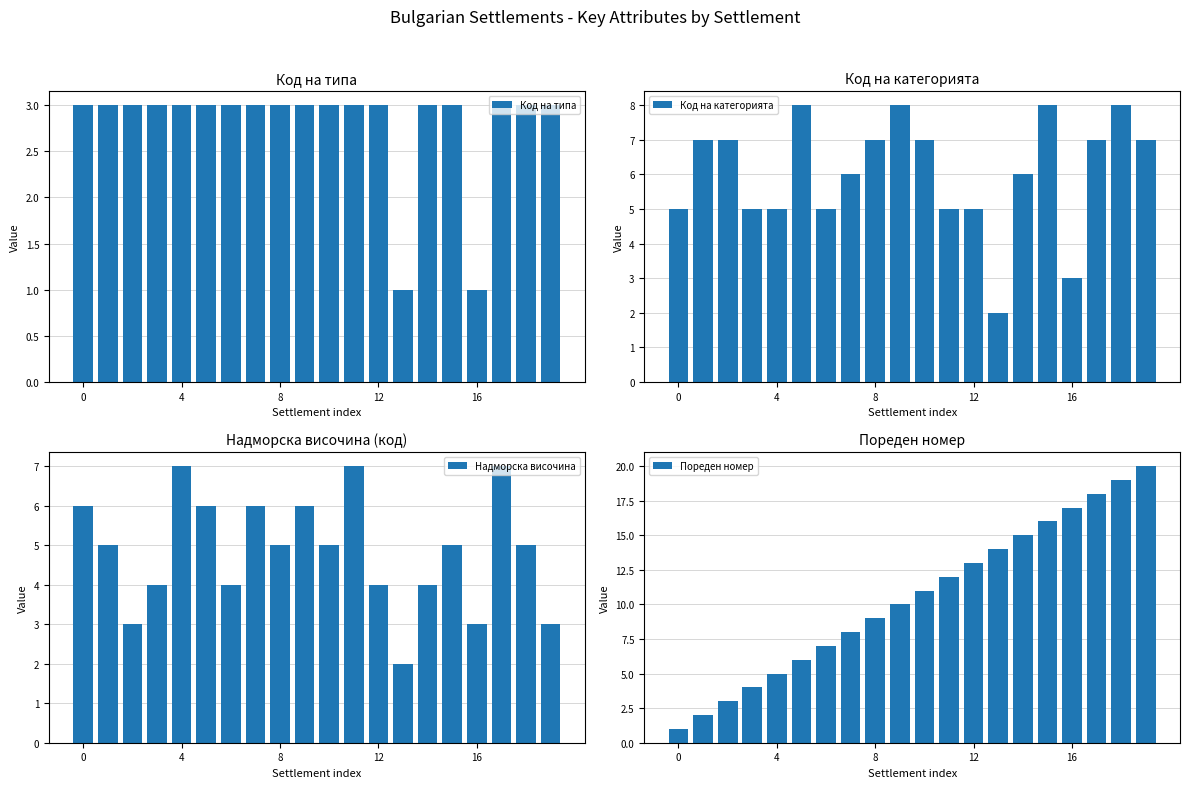

Rank the series by their maximum value, from highest to lowest.

Пореден номер, Код на категорията, Надморска височина, Код на типа